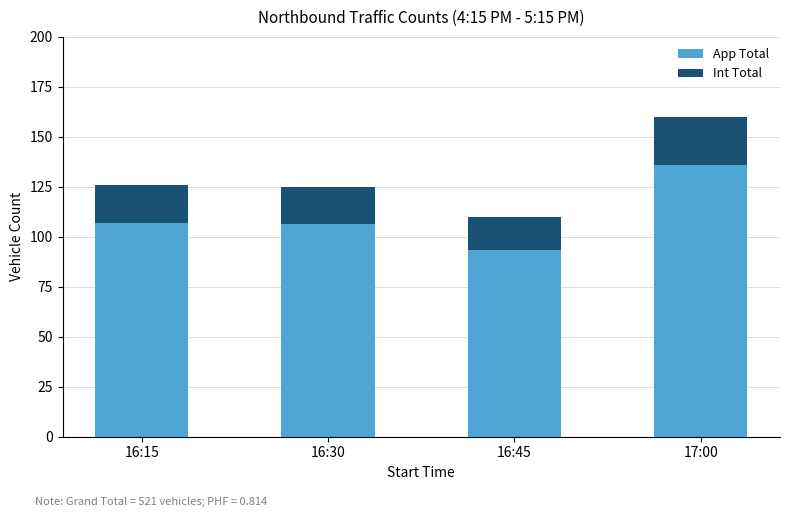

What is the total value across all series at 17:00?

160.0